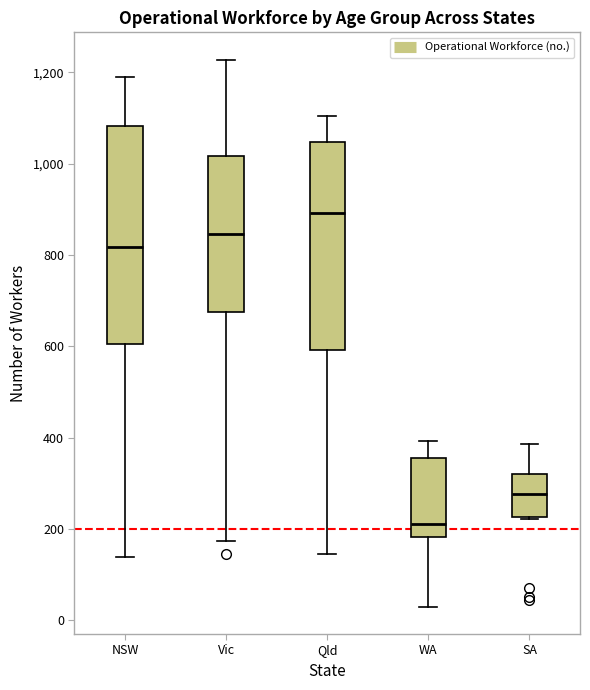

Where does the lower whisker of the box for Qld end on the y-axis? The values are not printed on the chart, so give them approximately, as read against the axis.

140